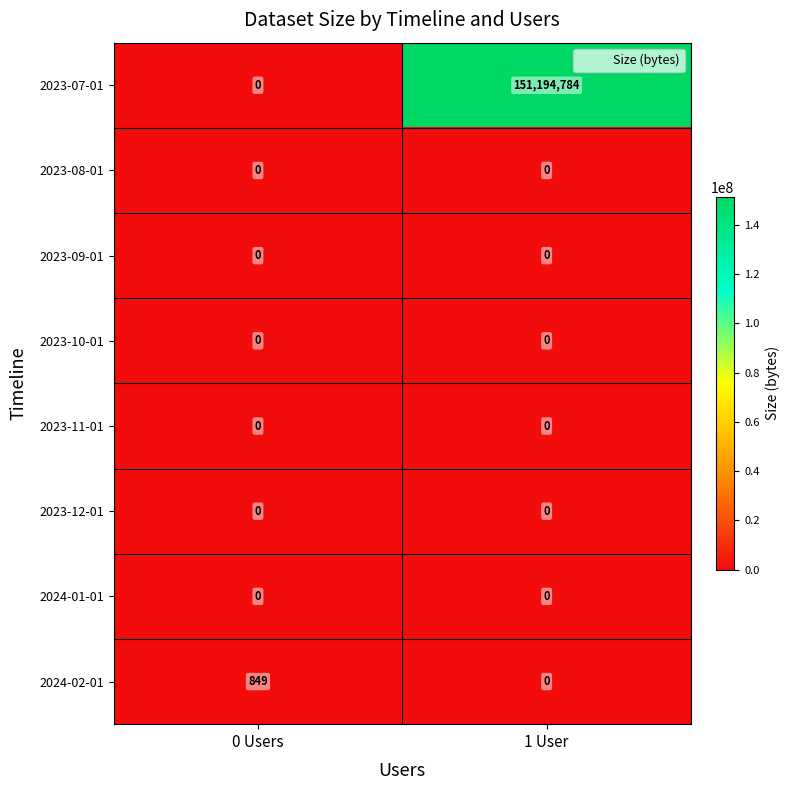

Which category has the highest value across all series?

1 User